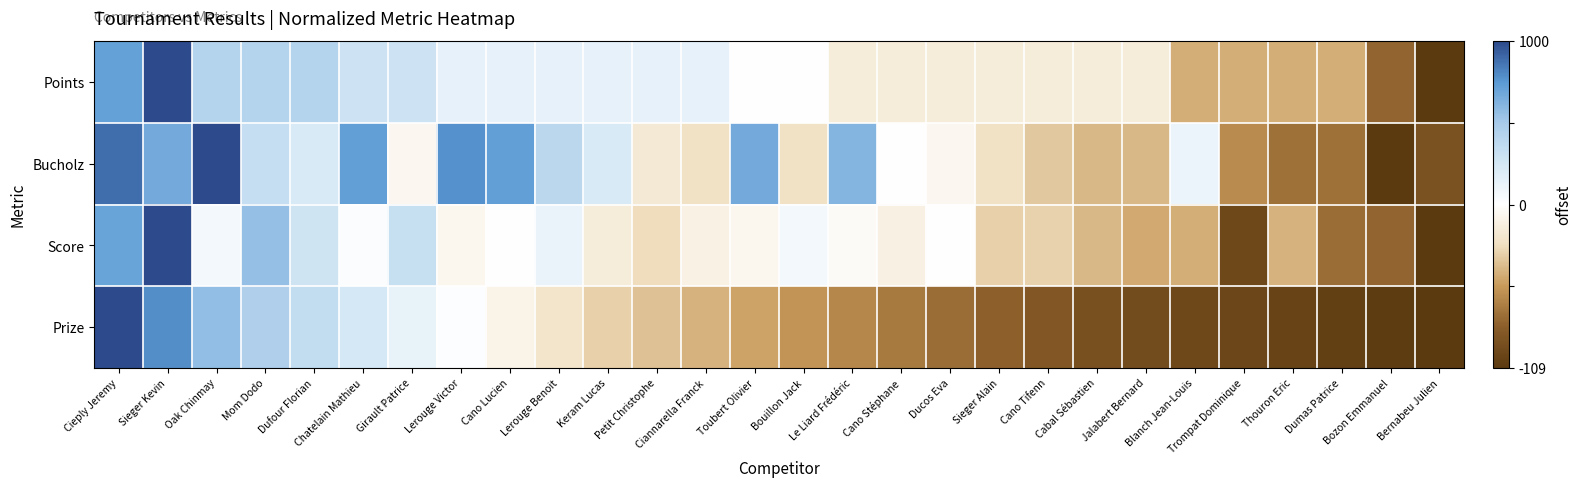

Which series has the widest spread of values?

Points